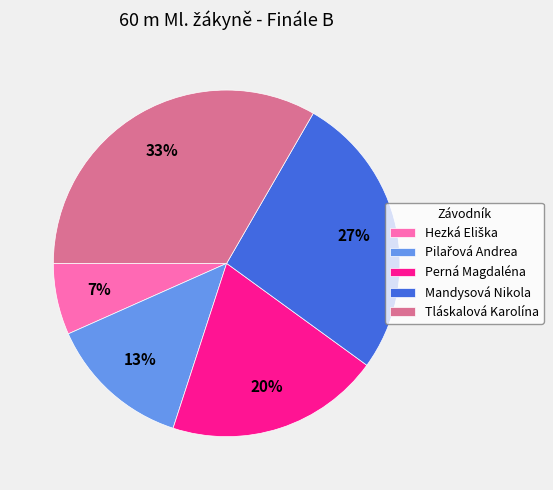

The Mandysová Nikola slice represents 37% of the pie. True or false?

False